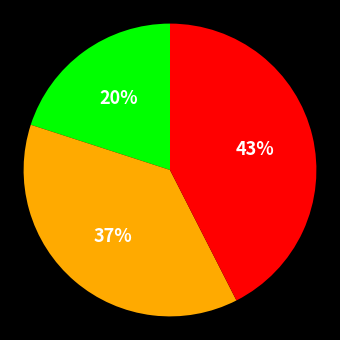

How many segments does this pie chart have?

3